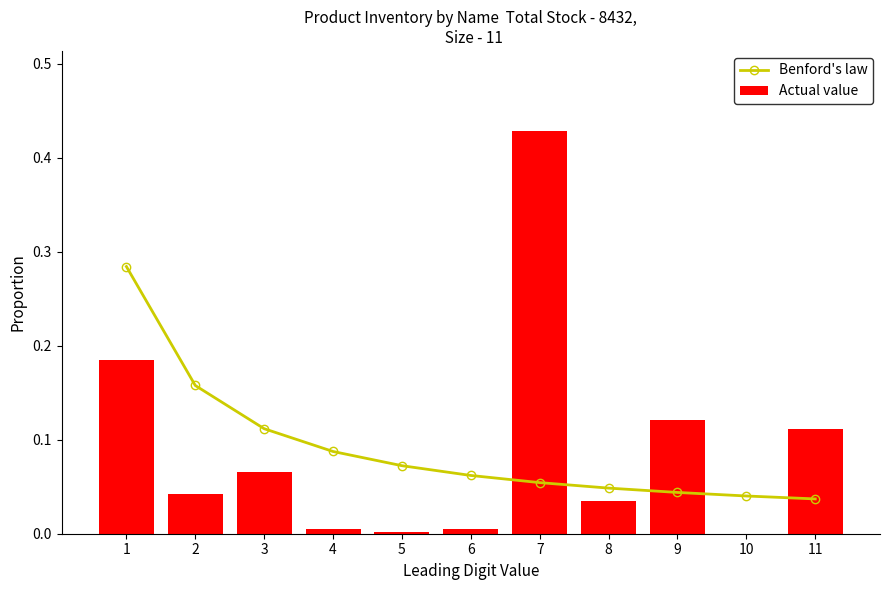

At which category is the sum across all series the highest?

7